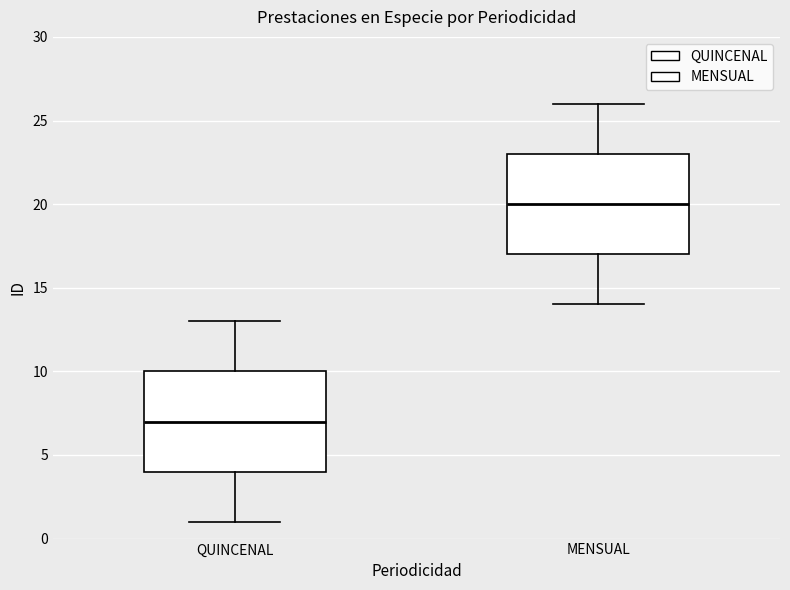

Reading left to right, transcribe this box plot: for each box, give where its median line is, the range the box spans, and where its two whiskers end, as read against the y-axis. The values are not printed on the chart, so give them approximately, as read against the axis.

QUINCENAL: median 7, box 4 to 10, whiskers 1 to 13
MENSUAL: median 20, box 17 to 23, whiskers 14 to 26